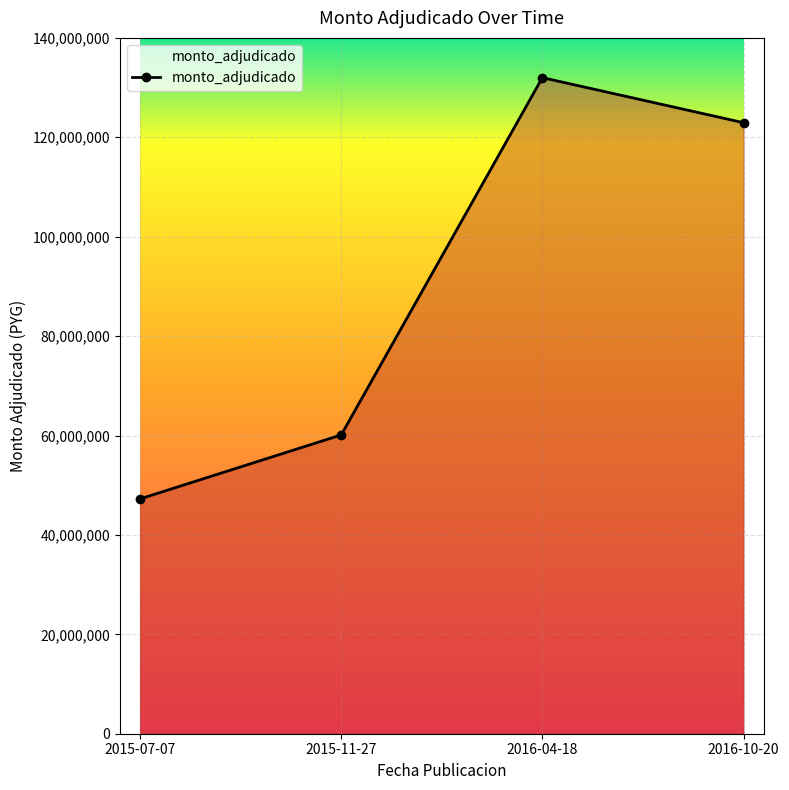

True or false: the data shows 77265273 at 2016-04-18.

False